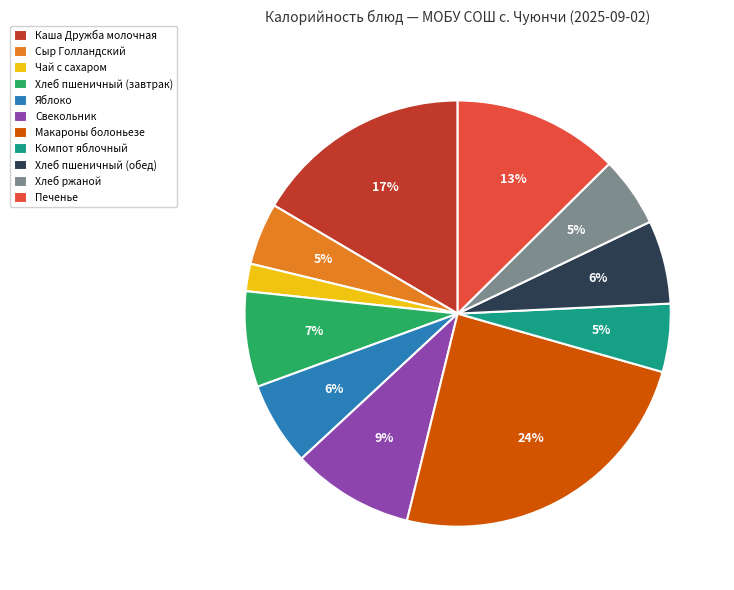

To the nearest percent, what is the difference between the Печенье and Каша Дружба молочная slice percentages?

4%